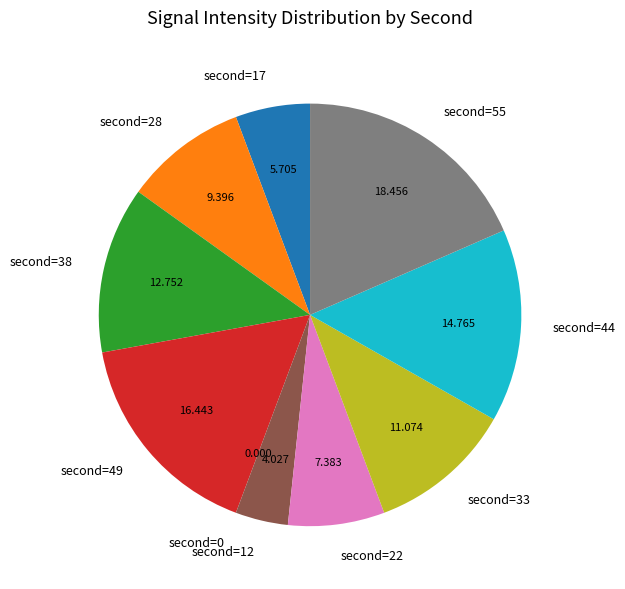

Does any single category account for the majority?

No